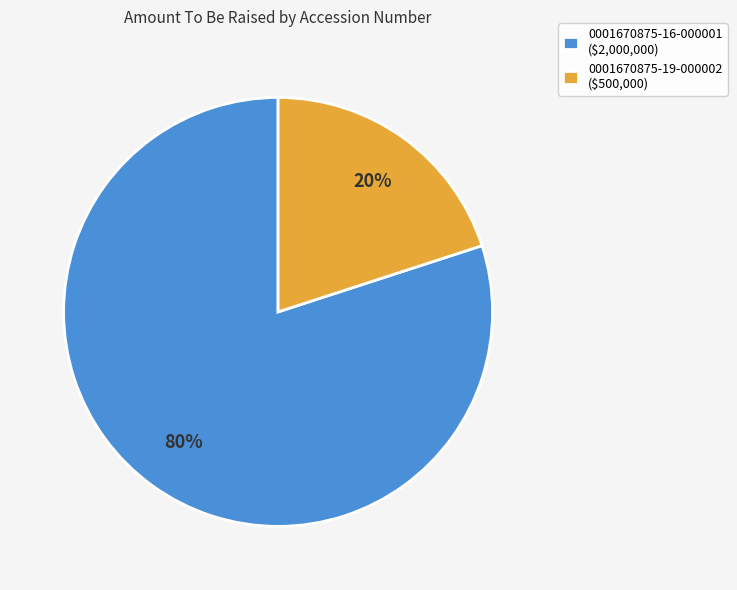

To the nearest percent, what percentage of the pie is 0001670875-16-000001?

80%